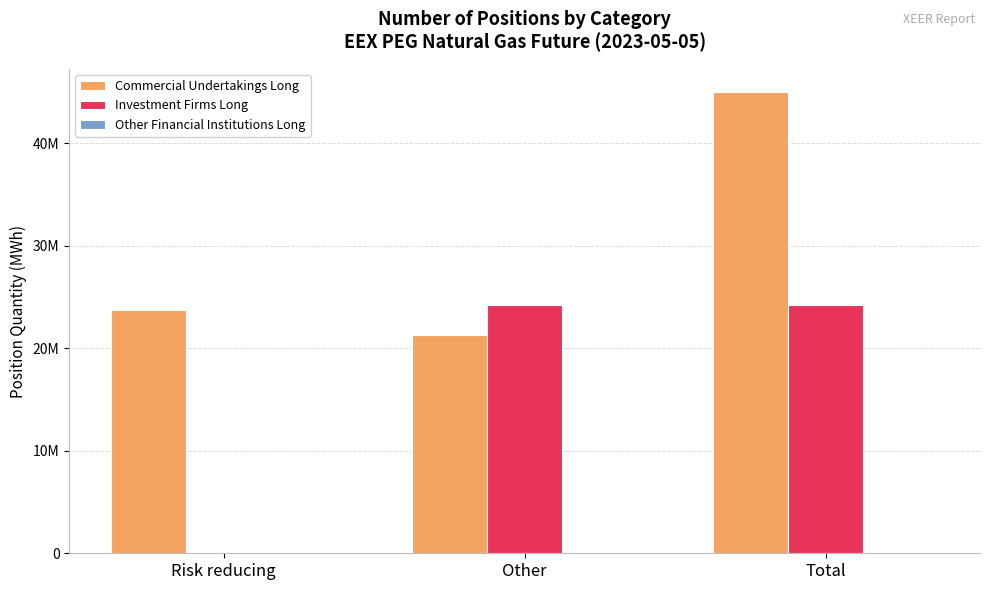

What is the label of the 3rd bar from the left?

Total